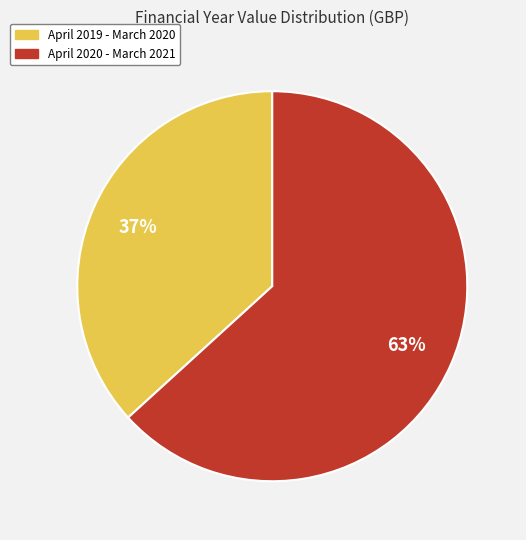

To the nearest percent, what is the difference between the largest and smallest slice percentages?

26%